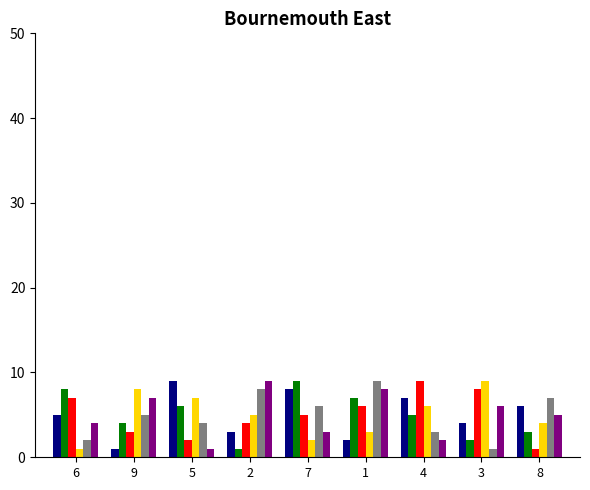

How many data points does each series have?

9